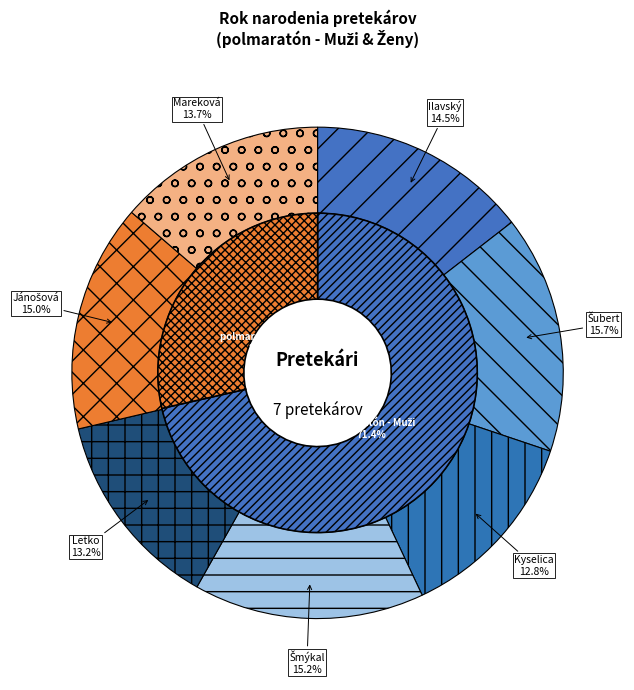

What is the largest slice in the pie chart?

Šubert (94)